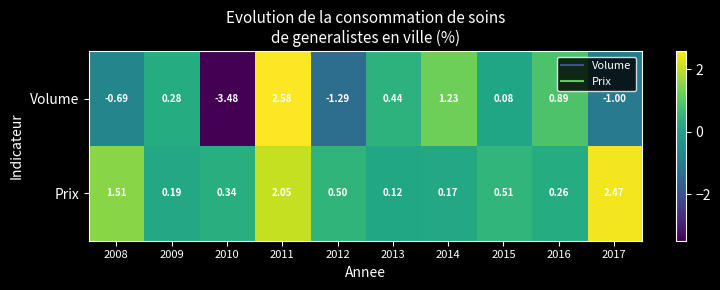

Rank the series by their average value, from lowest to highest.

Volume, Prix